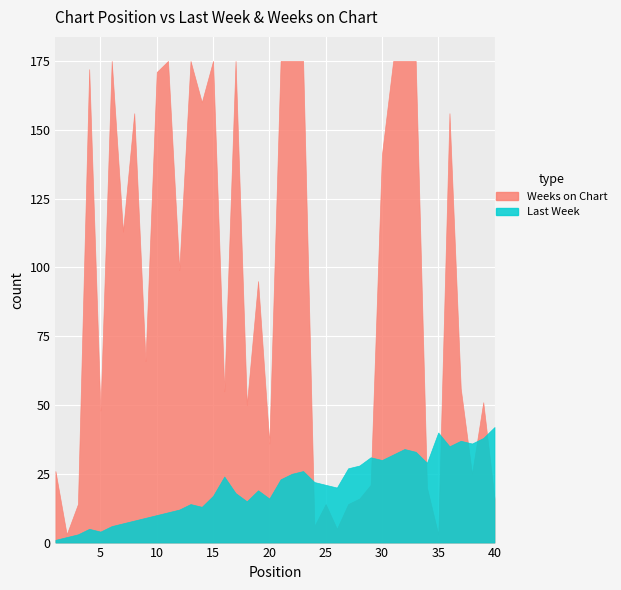

At which category is the sum across all series the highest?

32